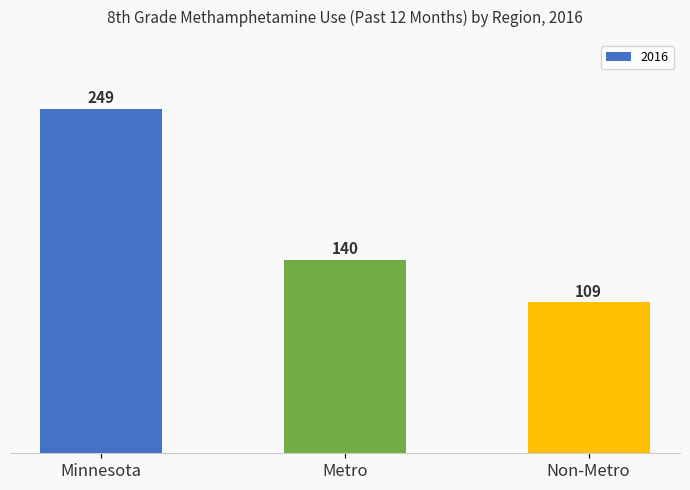

Rank the categories by value from highest to lowest.

Minnesota, Metro, Non-Metro